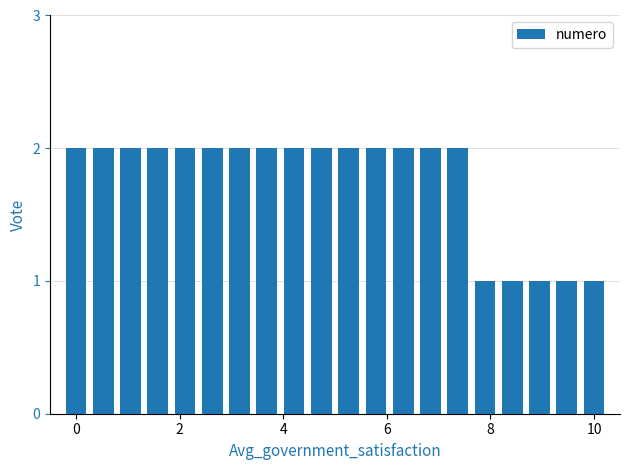

What is the sum of all values?

35